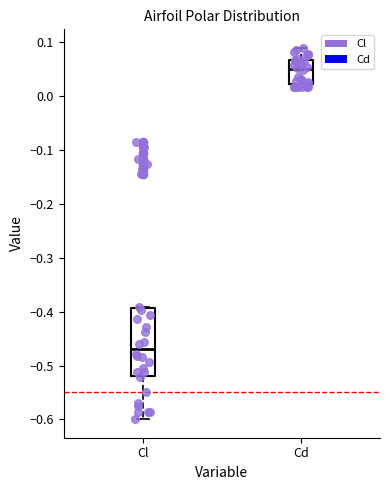

Reading left to right, read every box against the y-axis: the position of its median line, the range the box covers, and the ends of its whiskers. The values are not printed on the chart, so give them approximately, as read against the axis.

Cl: median -0.47, box -0.52 to -0.39, whiskers -0.60 to -0.39
Cd: median 0.05, box 0.02 to 0.07, whiskers 0.02 (just below the box's lower edge) to 0.09